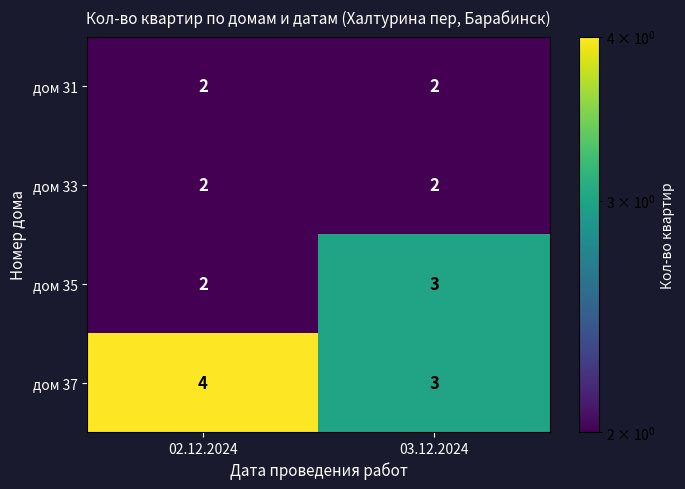

What is the sum of all дом 31 values?

4